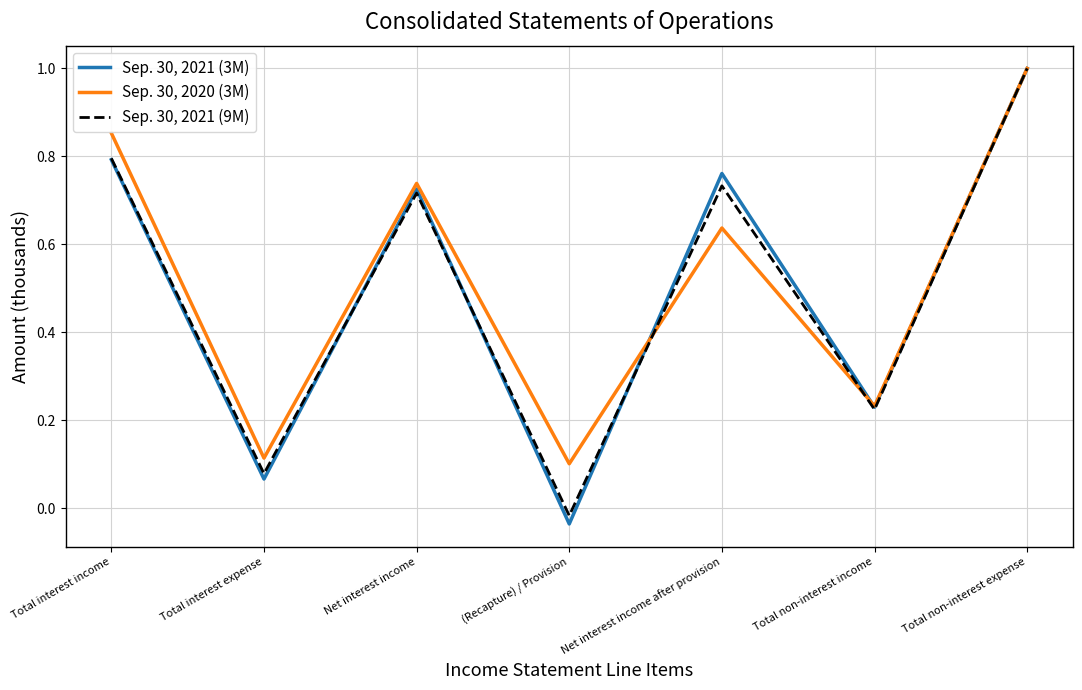

Rank the categories by Sep. 30, 2020 (3M) value from lowest to highest.

(Recapture) / Provision, Total interest expense, Total non-interest income, Net interest income after provision, Net interest income, Total interest income, Total non-interest expense